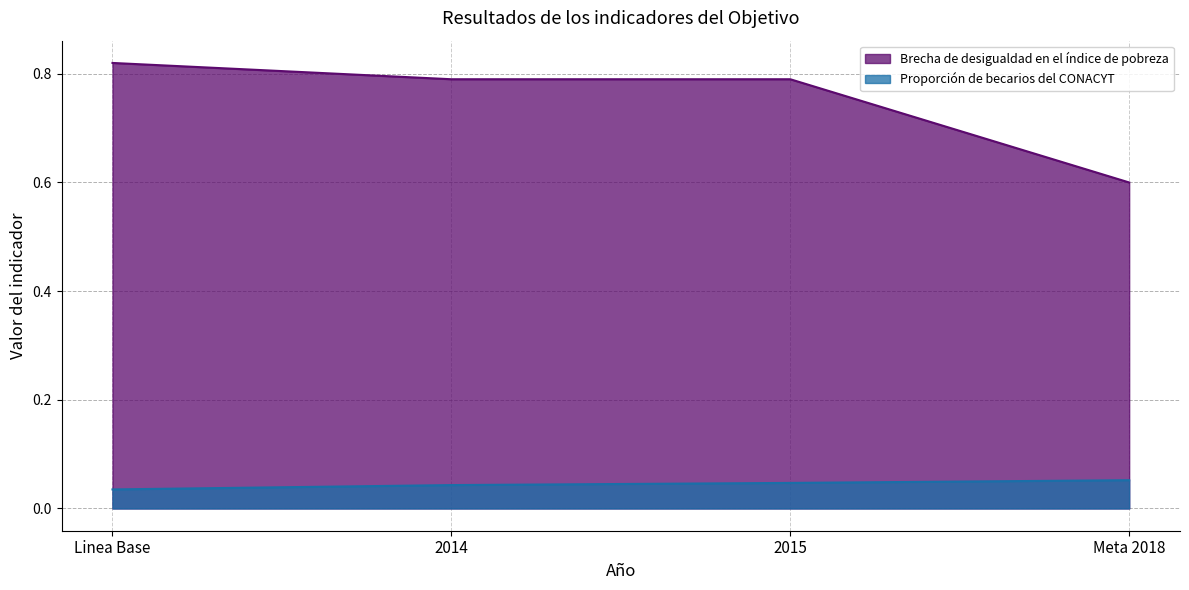

True or false: Brecha de desigualdad en el índice de pobreza and Proporción de becarios del CONACYT intersect in this chart.

False